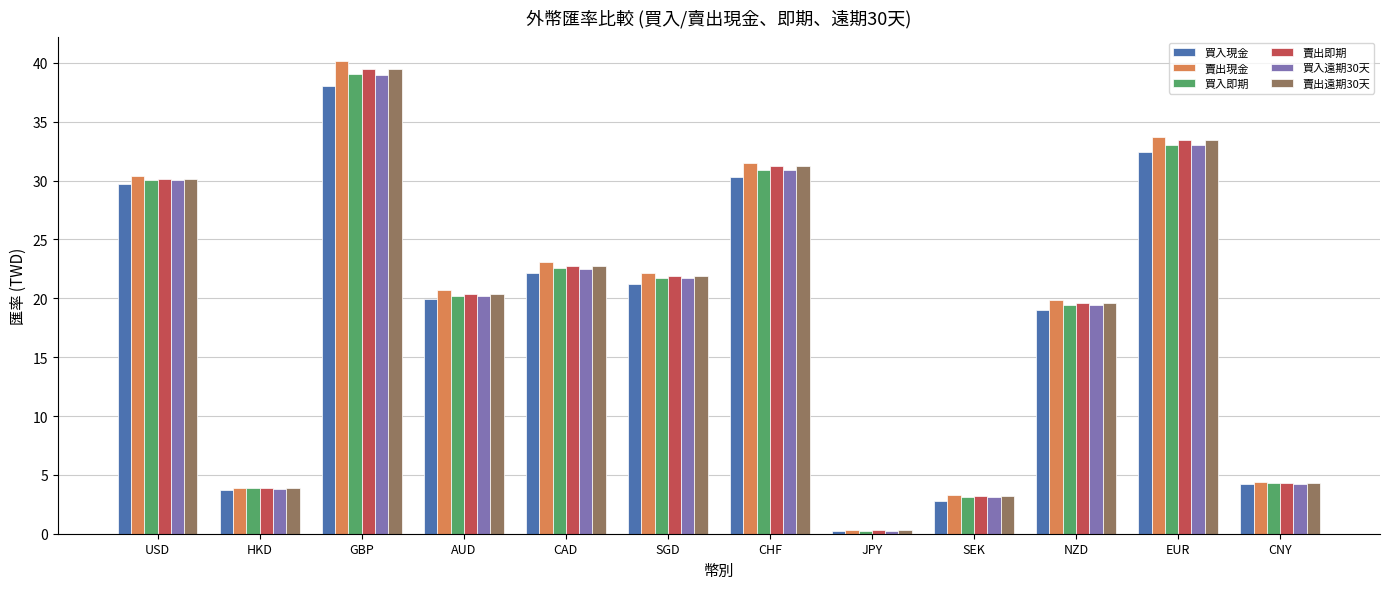

Is it true that 買入遠期30天 equals 3.1 at SEK?

True